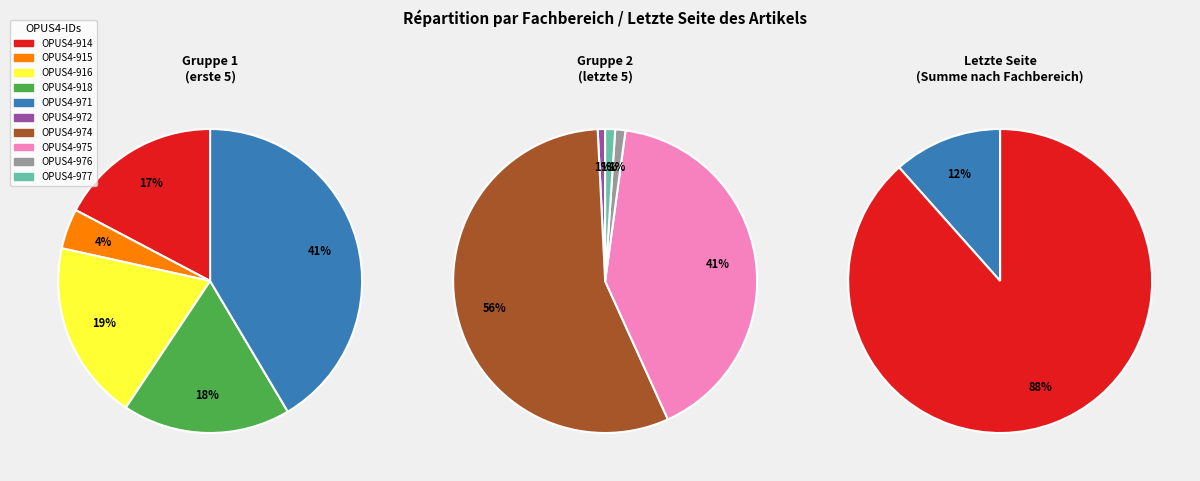

Which slice is the smallest?

OPUS4-915